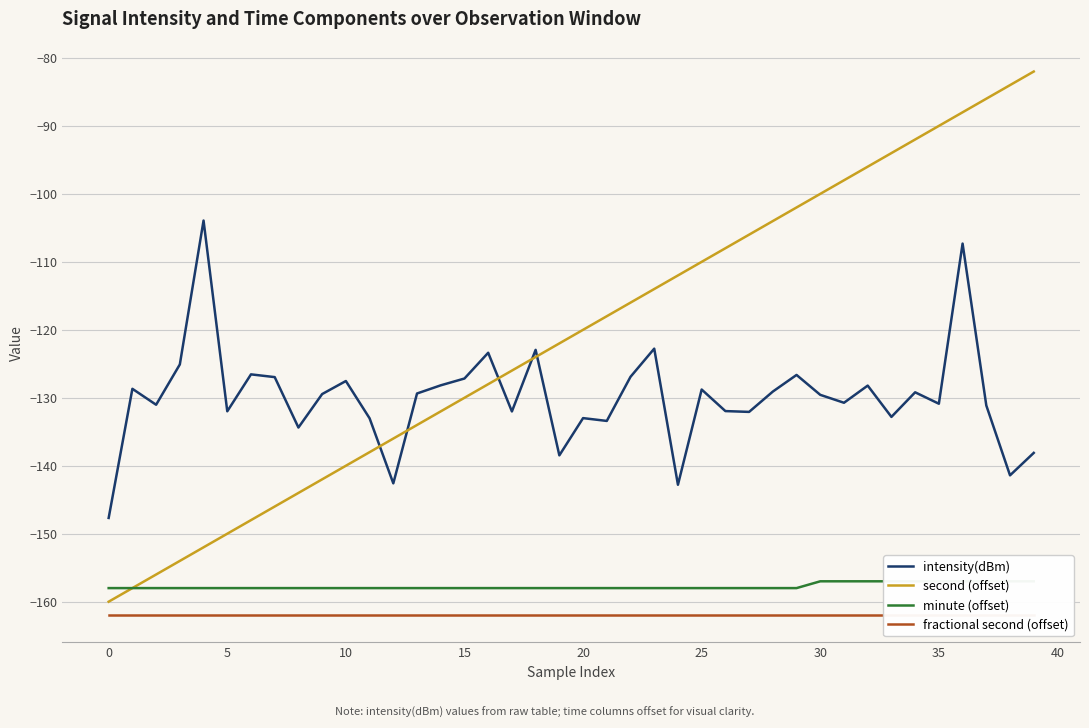

Is it true that second (offset) equals -126.7 at 36?

False